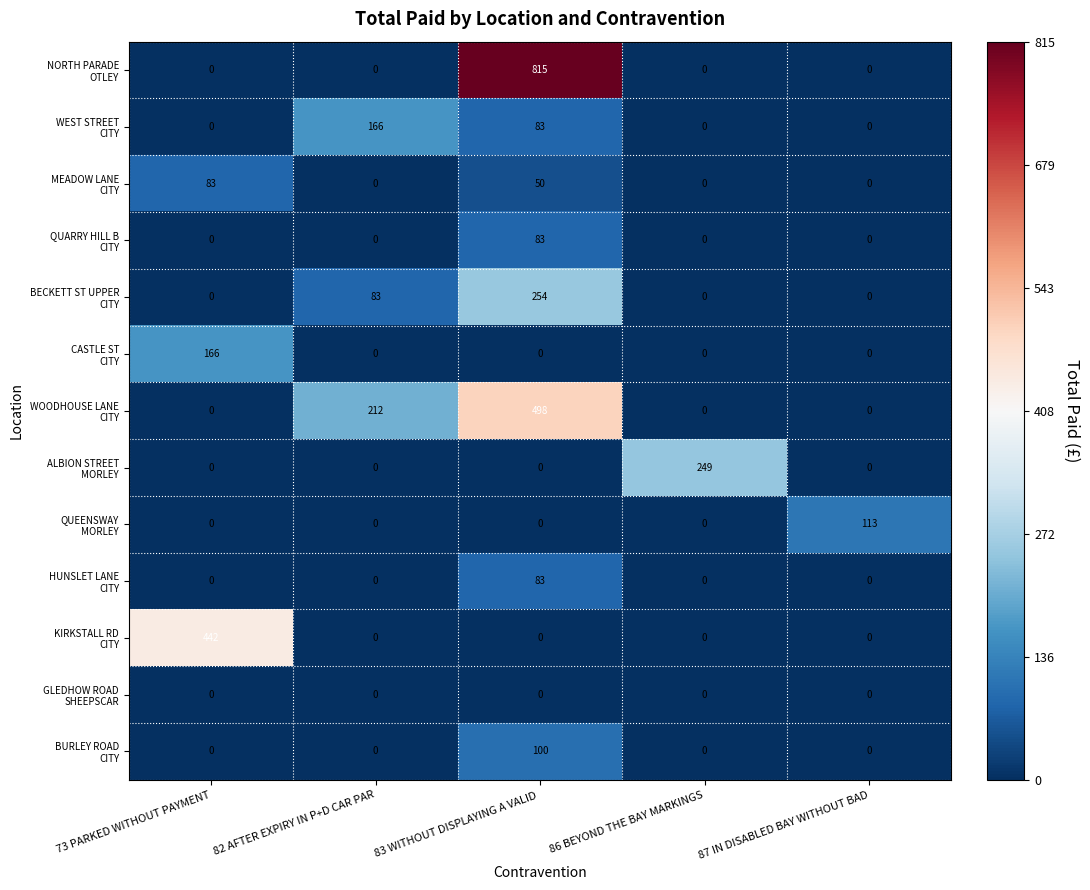

What is the difference between the highest and lowest values at 87 IN DISABLED BAY WITHOUT BAD?

113